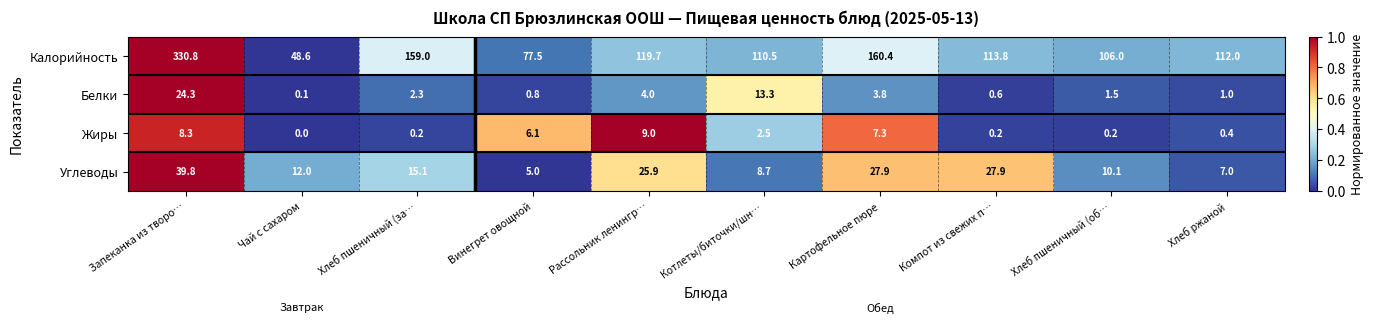

Which series has the largest total across all categories?

Калорийность